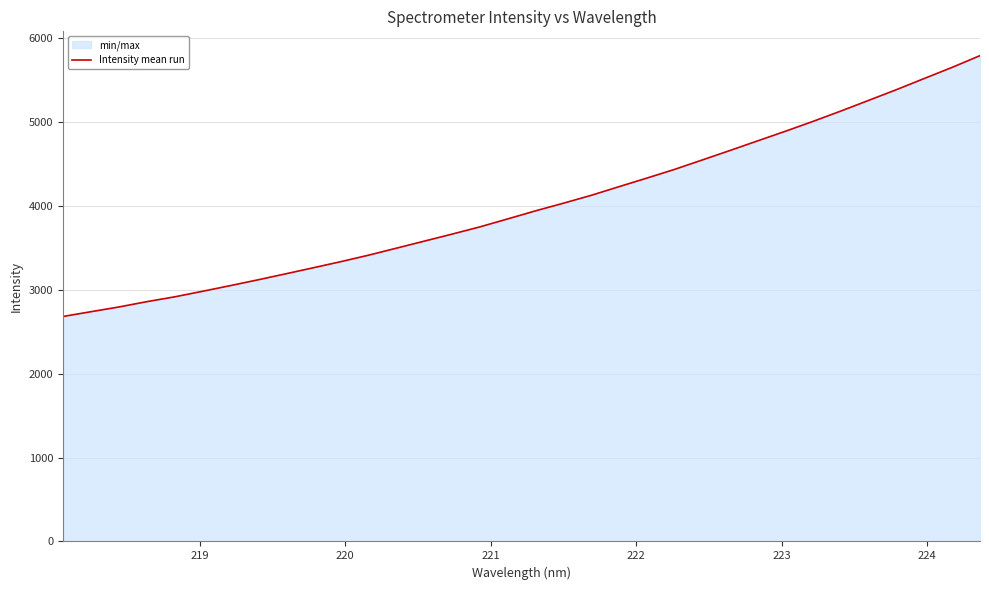

What is the maximum value shown in the chart?

5792.9